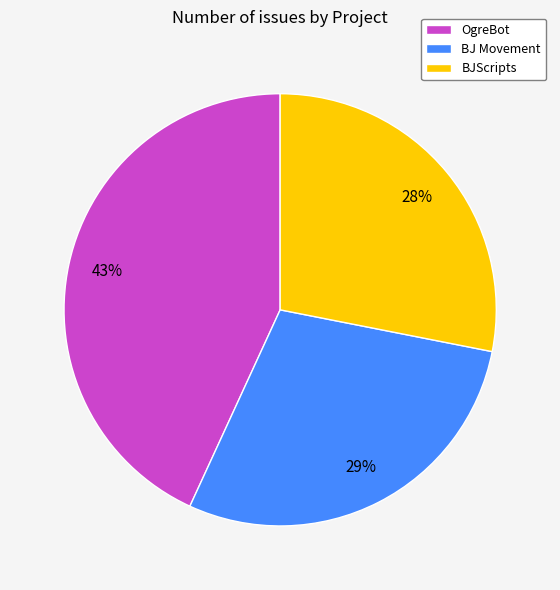

Is OgreBot the majority of the pie?

No